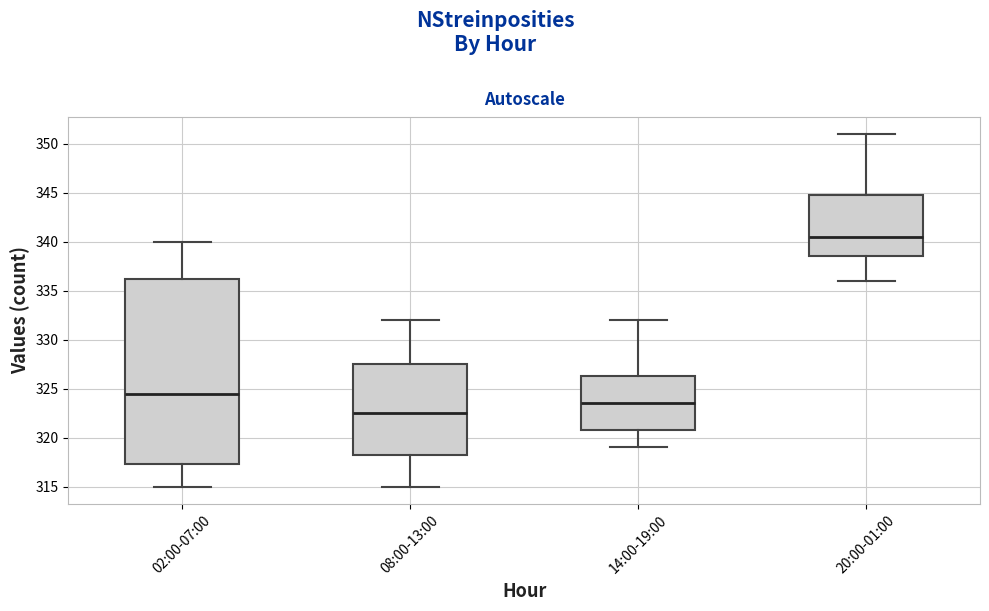

Where does the median line of the box for 20:00-01:00 sit on the y-axis? The values are not printed on the chart, so give them approximately, as read against the axis.

340.5